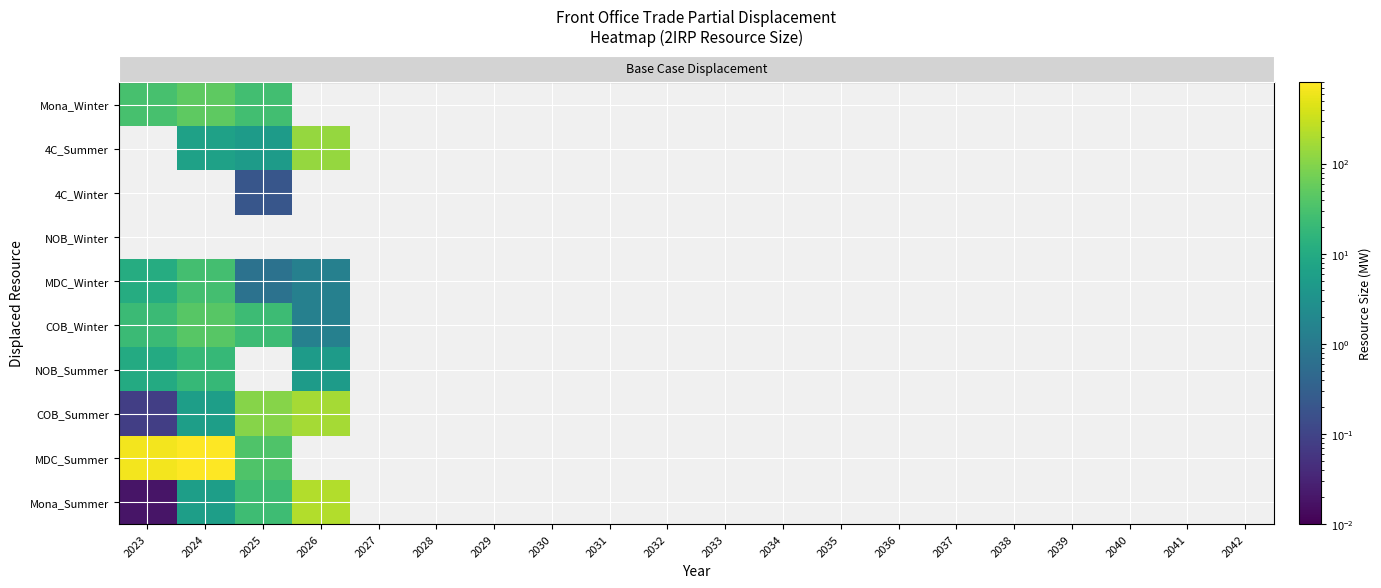

Which label corresponds to the smallest value in the chart?

2023